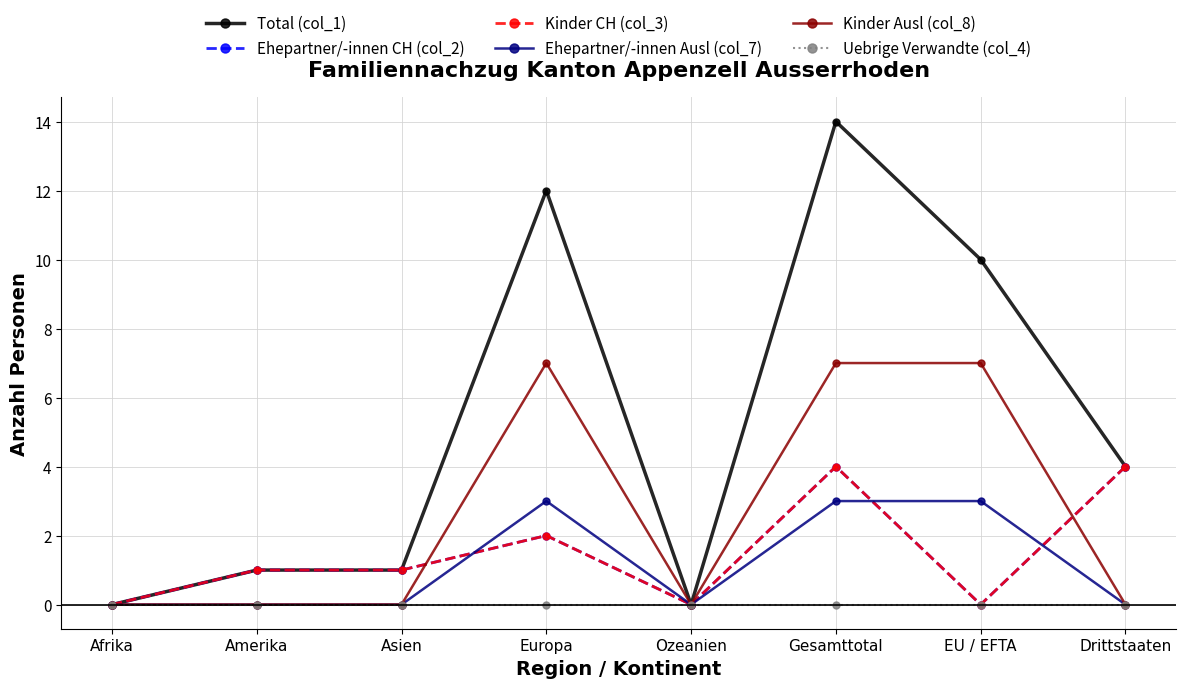

Is it true that Kinder Ausl (col_8) equals -2 at Afrika?

False